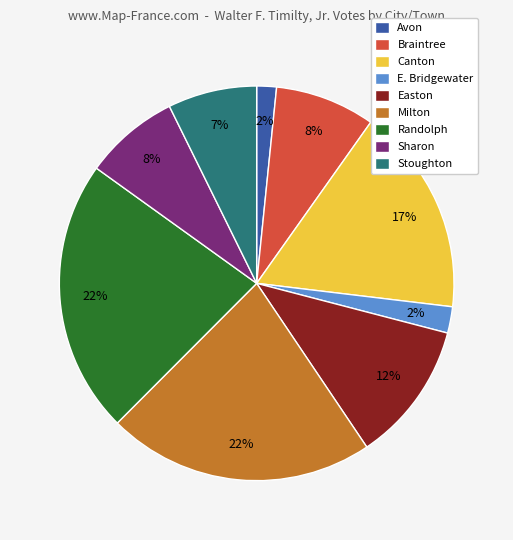

What percentage is the Stoughton slice, to the nearest percent?

7%